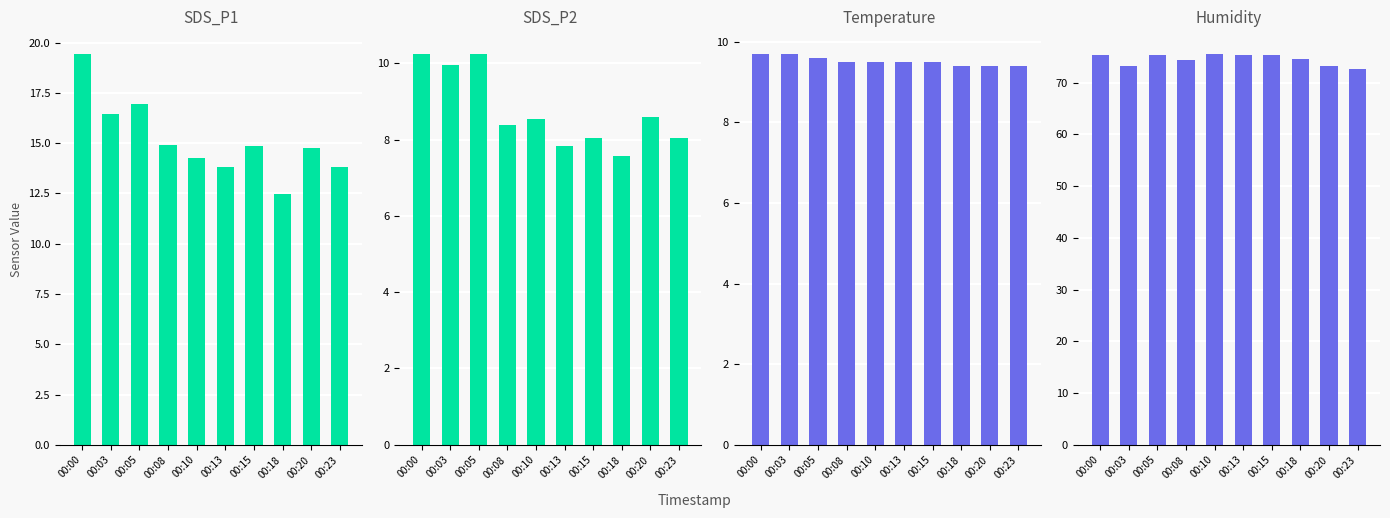

Where does the Humidity series first go above 75?

00:00